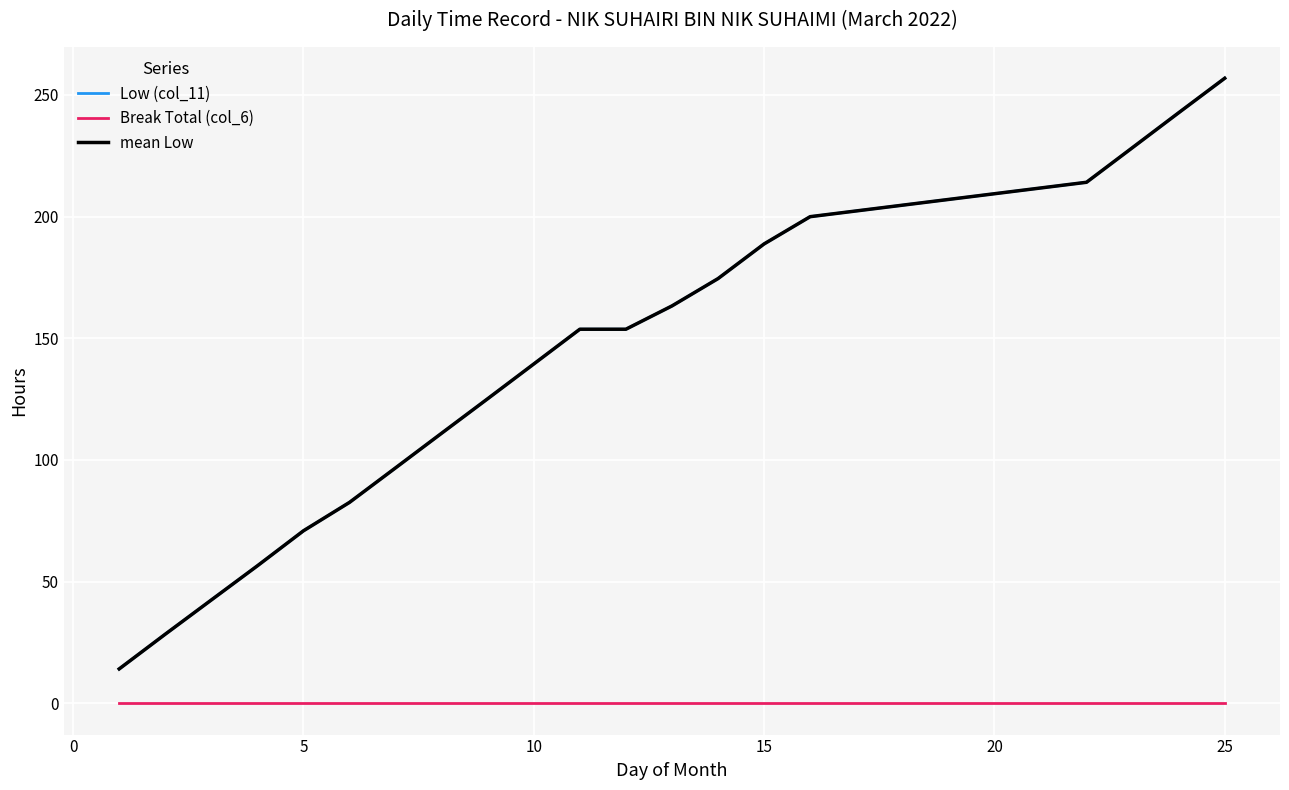

True or false: mean Low has more than 2 interior local peaks.

False